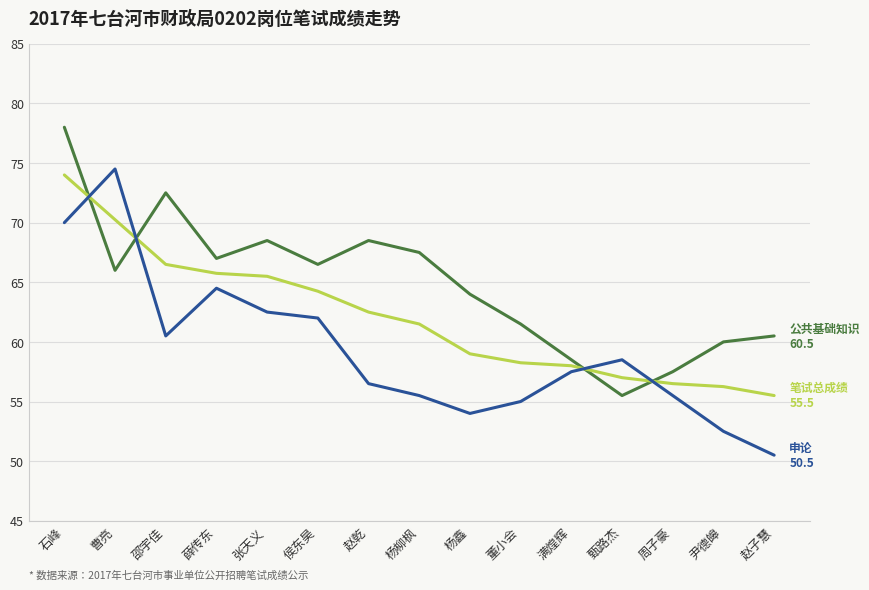

At which category is the sum across all series the highest?

石峰